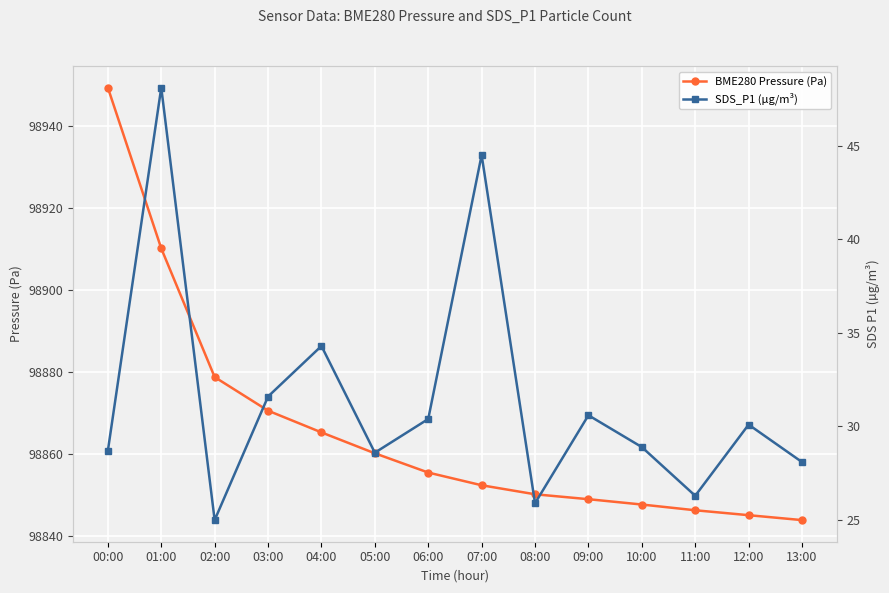

At which label does SDS_P1 (µg/m³) reach its minimum?

02:00